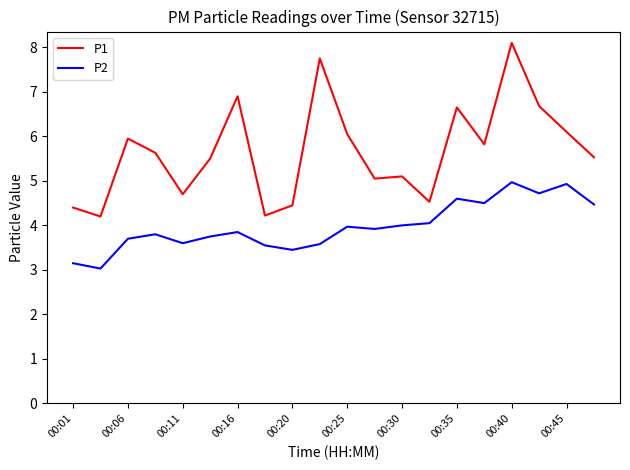

What is the greatest value displayed?

8.1